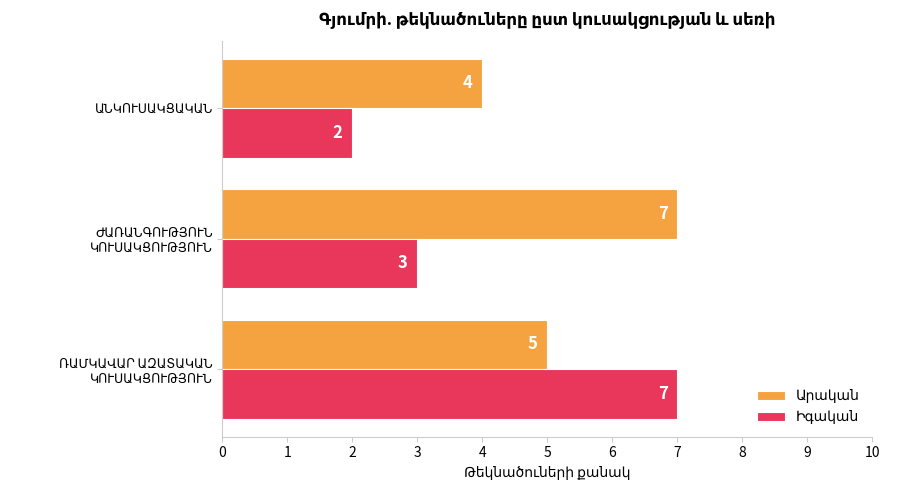

Reading left to right, list all the values displayed in this chart.

Արական: 5	7	4
Իգական: 7	3	2